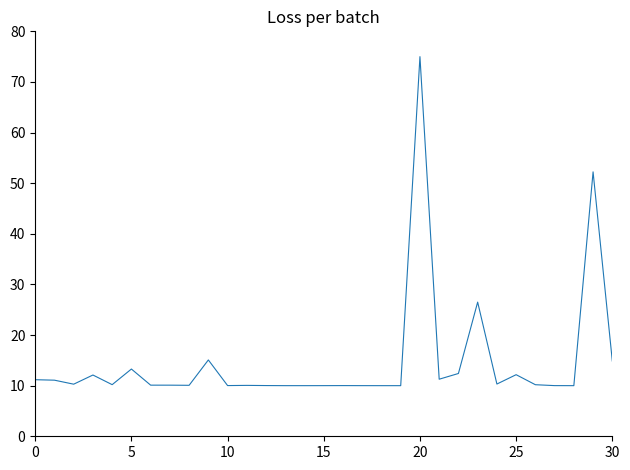

What is the maximum value shown in the chart?

75.0